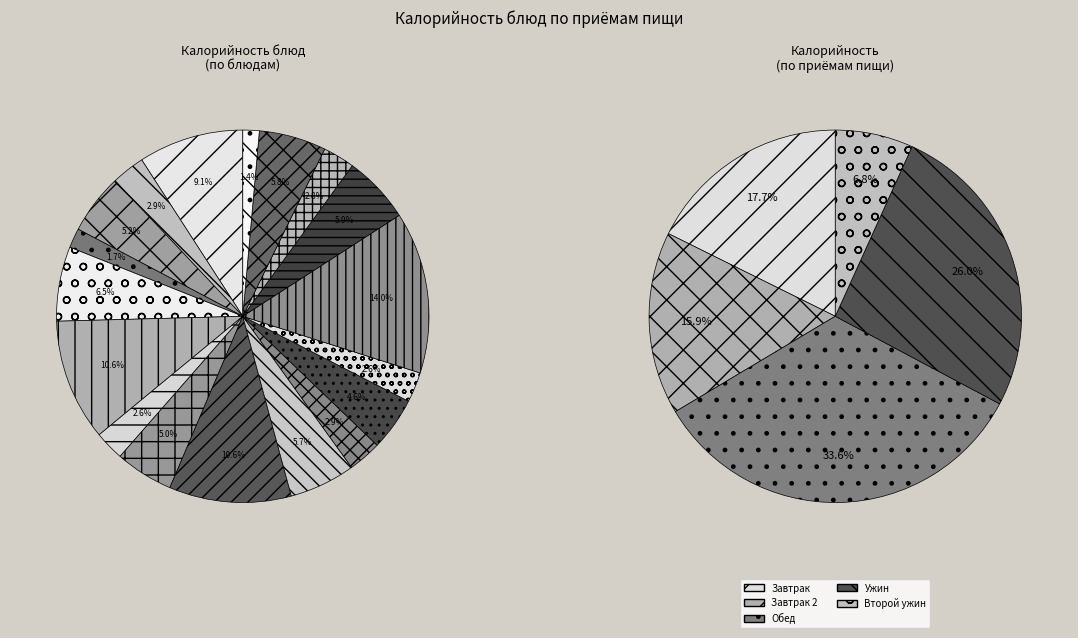

Combined, what portion of the pie is Какао с молоком and Салат из свежих помидоров?

8.4%